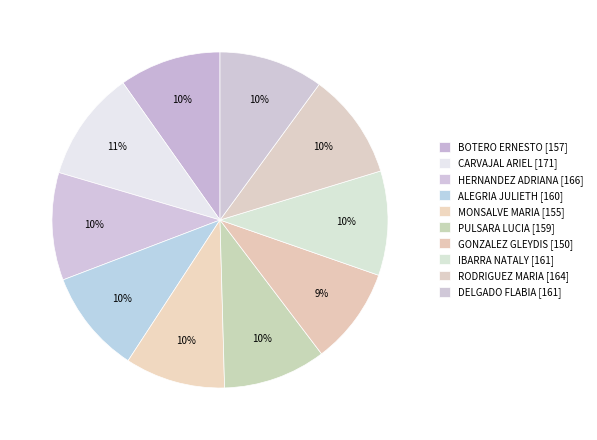

Does any single category account for the majority?

No